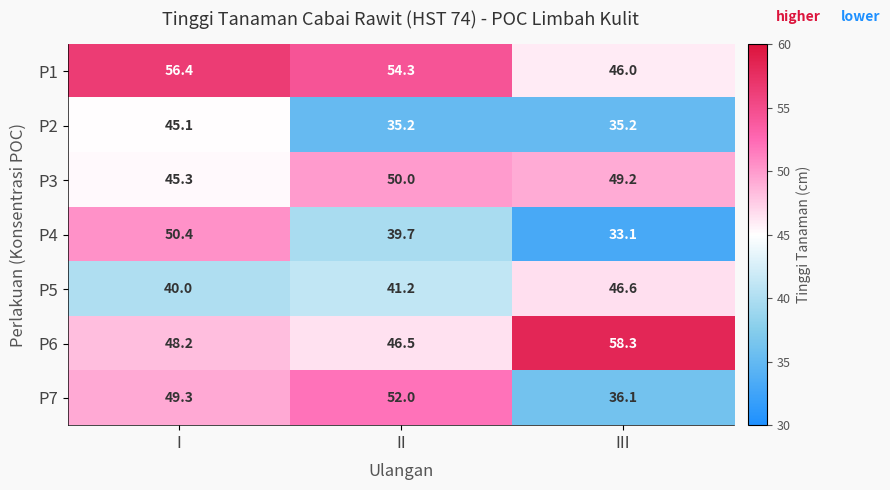

What is the maximum value shown in the chart?

58.3